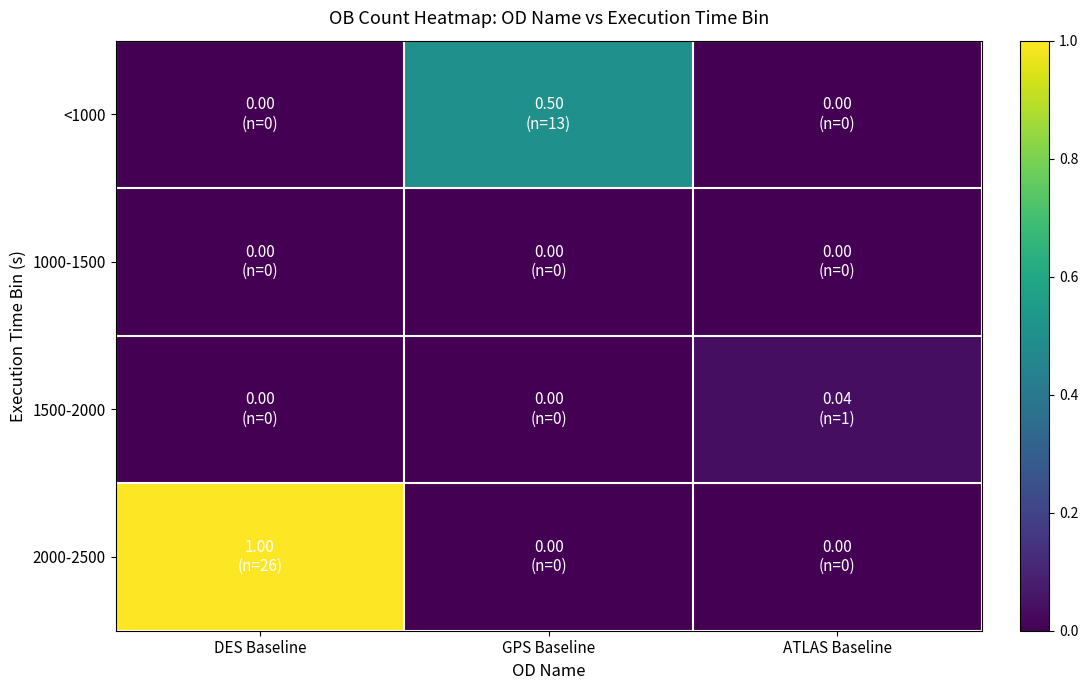

Reading left to right, transcribe all the data shown in this chart.

<1000: DES Baseline=0.0	GPS Baseline=0.5	ATLAS Baseline=0.0
1000-1500: DES Baseline=0.0	GPS Baseline=0.0	ATLAS Baseline=0.0
1500-2000: DES Baseline=0.0	GPS Baseline=0.0	ATLAS Baseline=0.0
2000-2500: DES Baseline=1.0	GPS Baseline=0.0	ATLAS Baseline=0.0